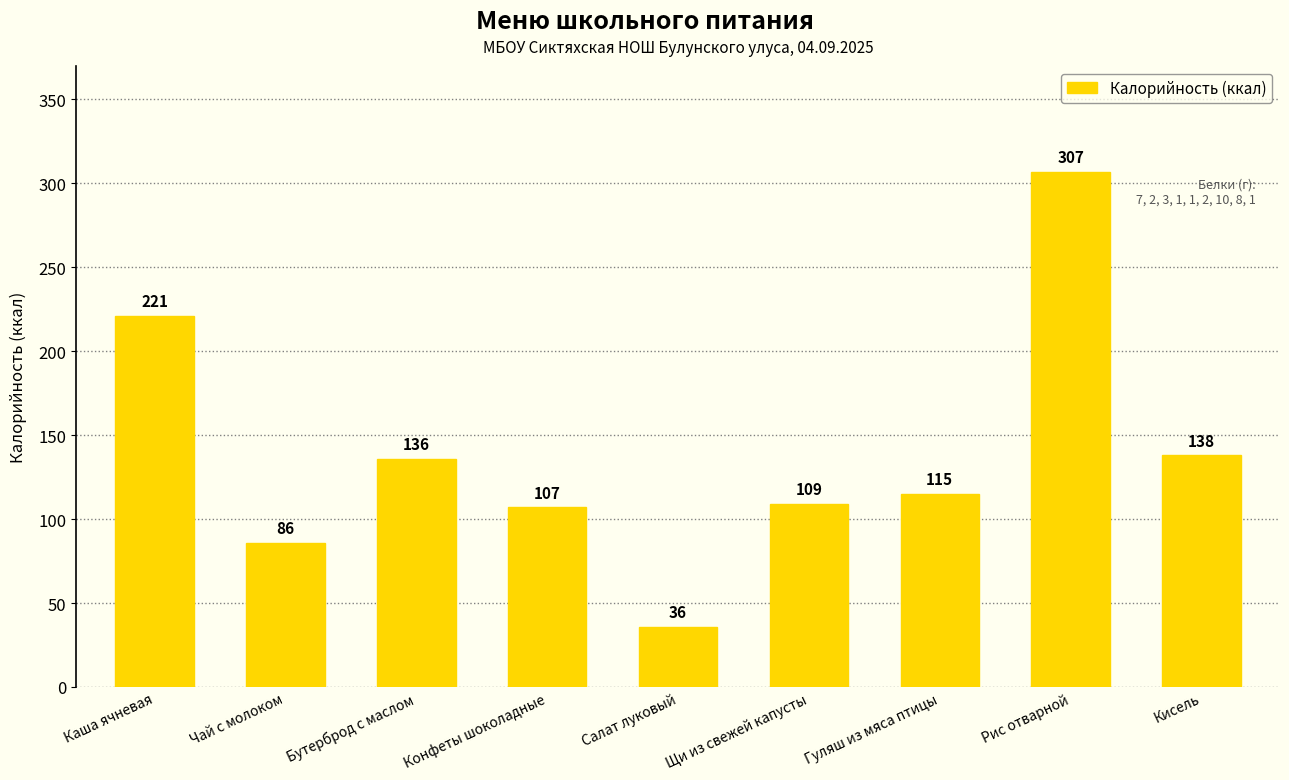

List the labels in order of value, smallest first.

Салат луковый, Чай с молоком, Конфеты шоколадные, Щи из свежей капусты, Гуляш из мяса птицы, Бутерброд с маслом, Кисель, Каша ячневая, Рис отварной